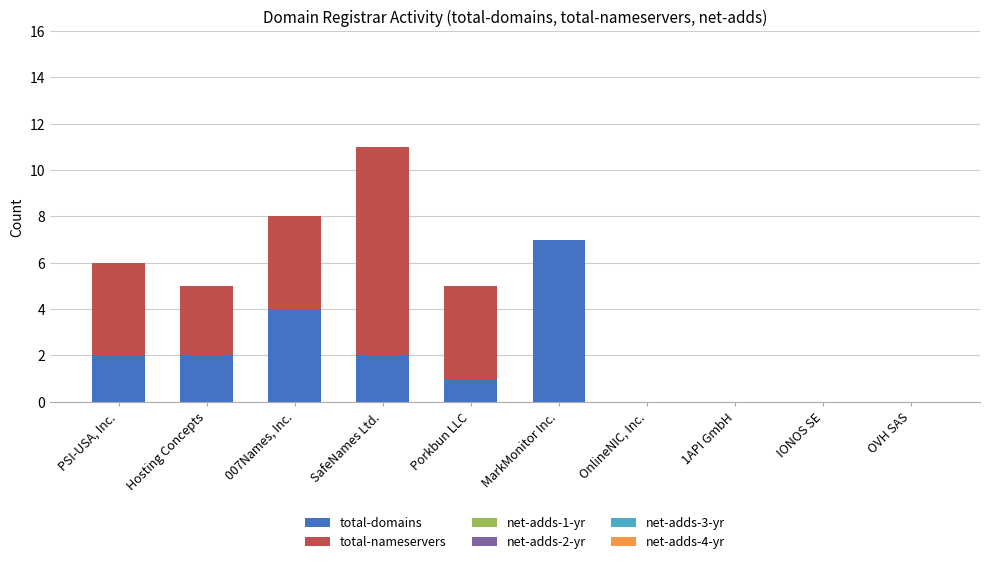

What is the highest value of the total-domains series?

7